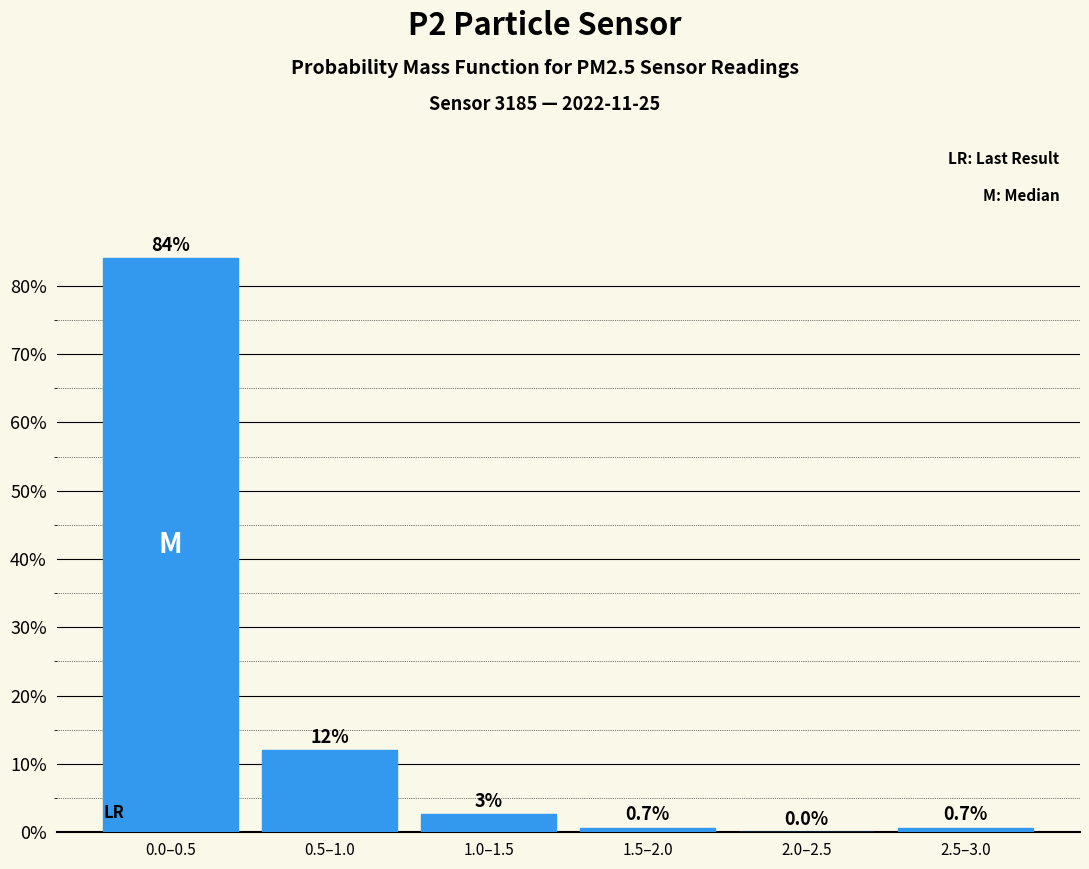

Between 0.5–1.0 and 2.5–3.0, which is larger?

0.5–1.0